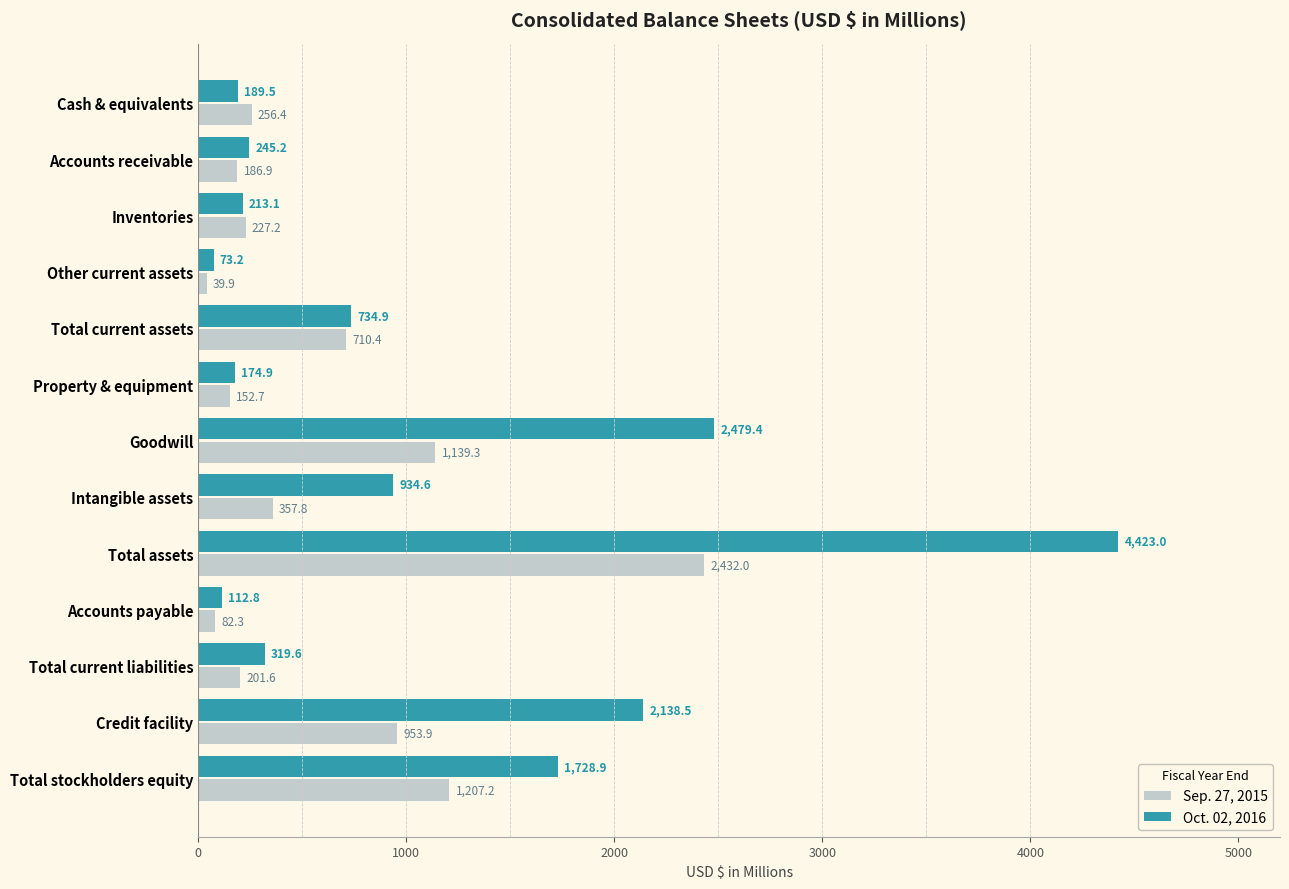

What is the sum of the Oct. 02, 2016 values at Credit facility and Goodwill?

4617.9